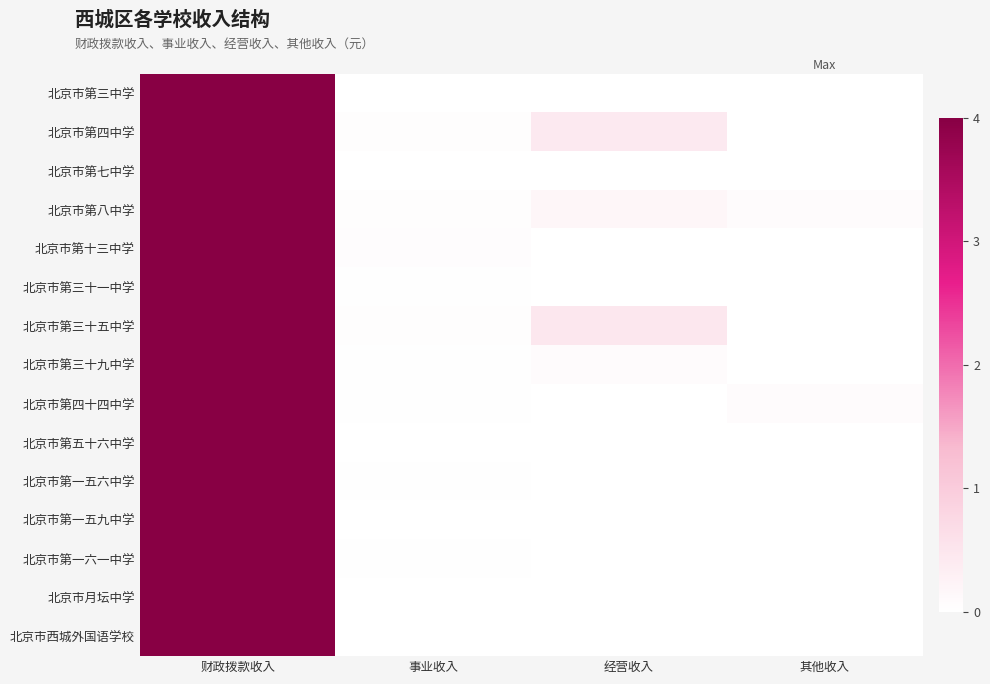

Which has a higher value, 经营收入 or 事业收入?

事业收入